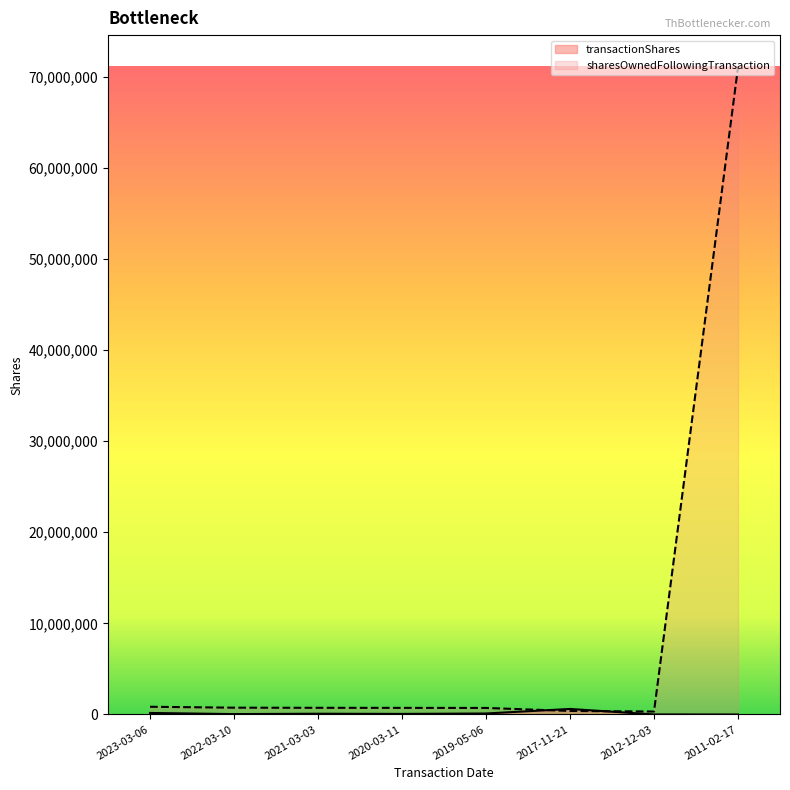

Count the number of categories in the chart.

8